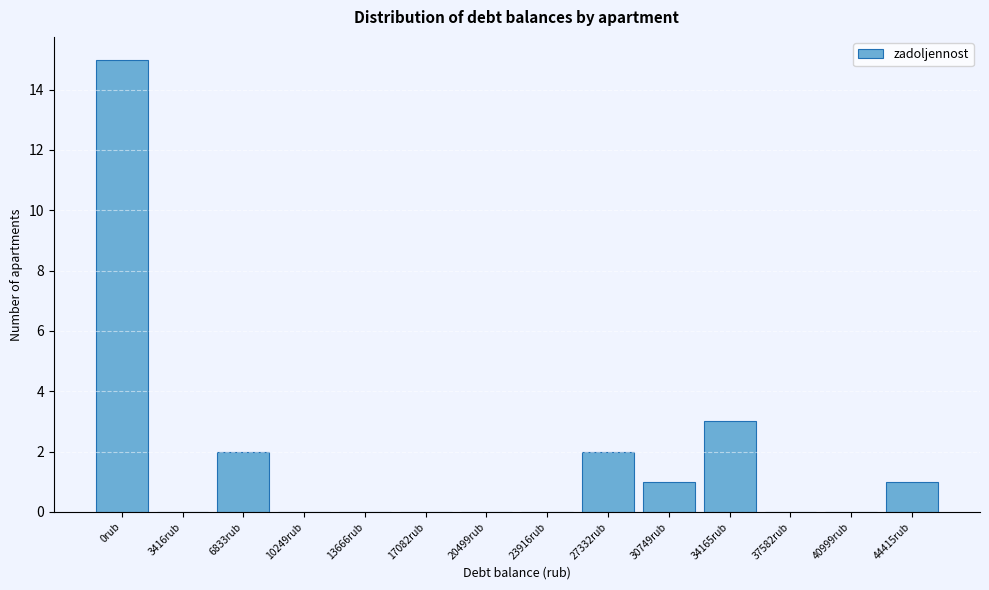

Reading left to right, extract all data points from this chart.

0rub=15	3416rub=0	6833rub=2	10249rub=0	13666rub=0	17082rub=0	20499rub=0	23916rub=0	27332rub=2	30749rub=1	34165rub=3	37582rub=0	40999rub=0	44415rub=1